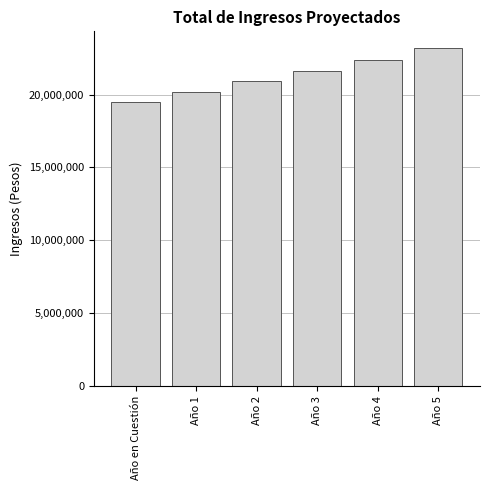

Reading left to right, what are all the values shown in this chart?

19517182.5	20200283.9	20907293.9	21639049.1	22396415.9	23180290.4